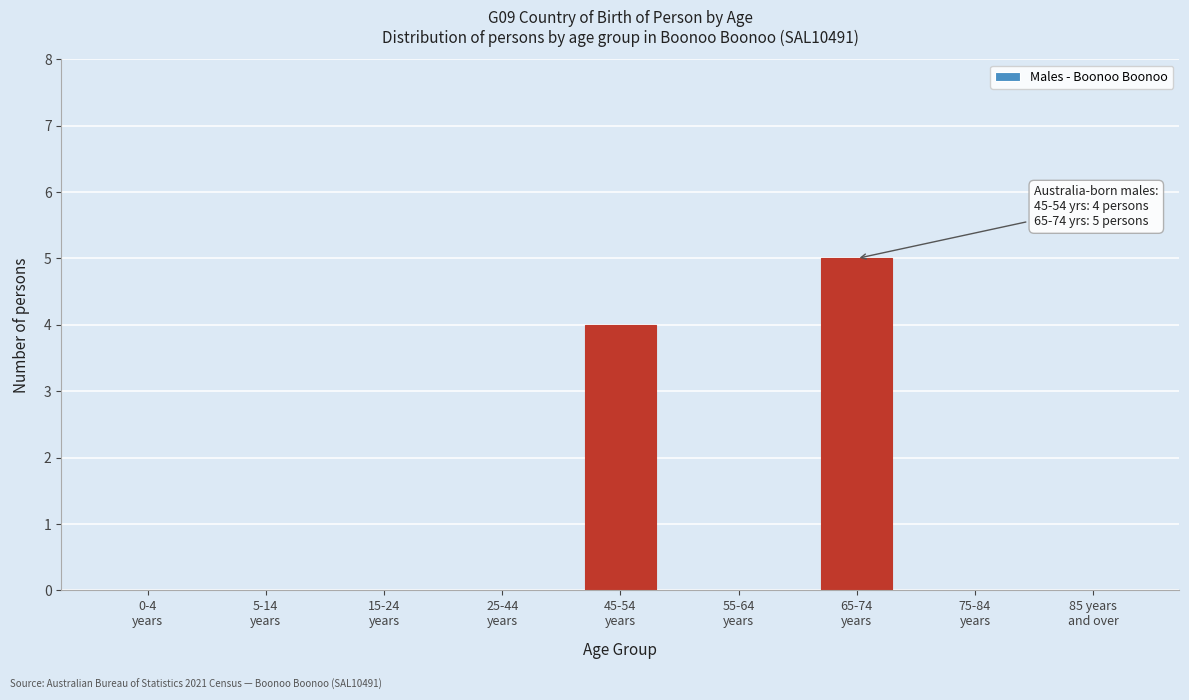

What is the greatest value displayed?

5